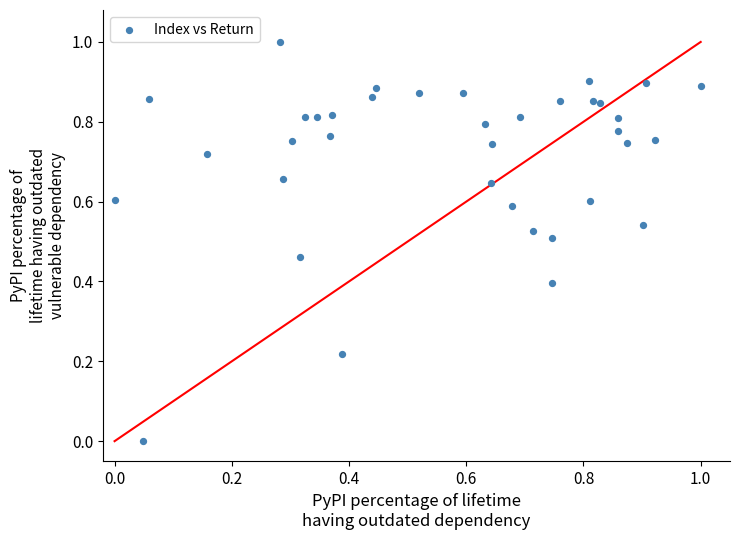

What is the range of X values (max minus min)?

1.0